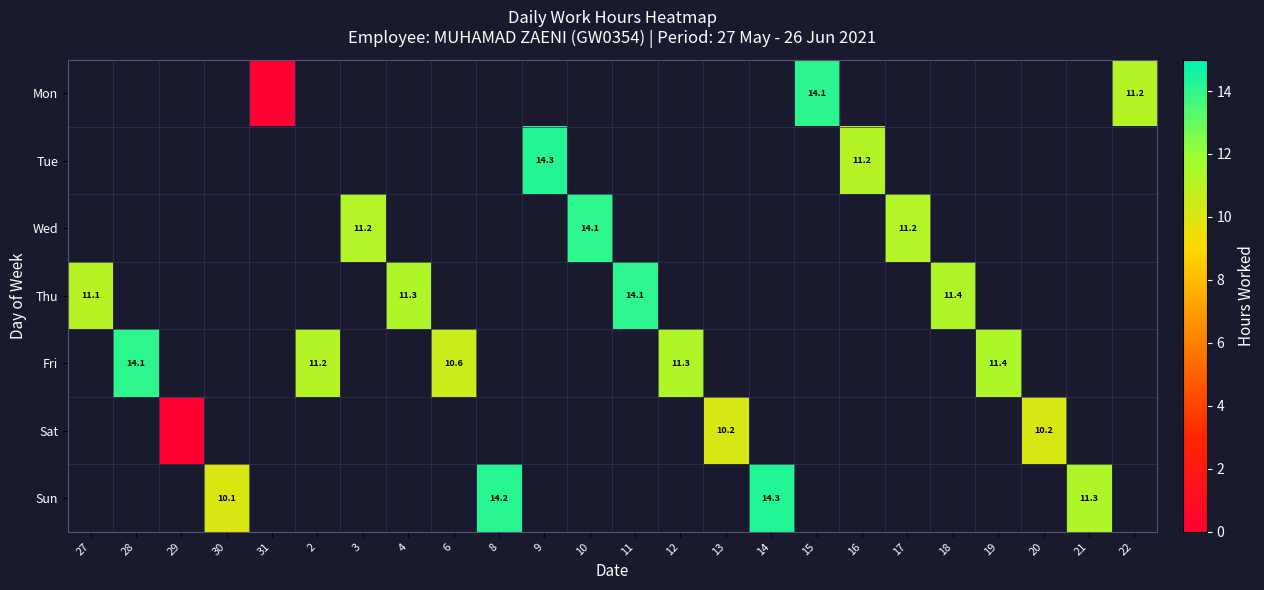

Which category has the highest value across all series?

14